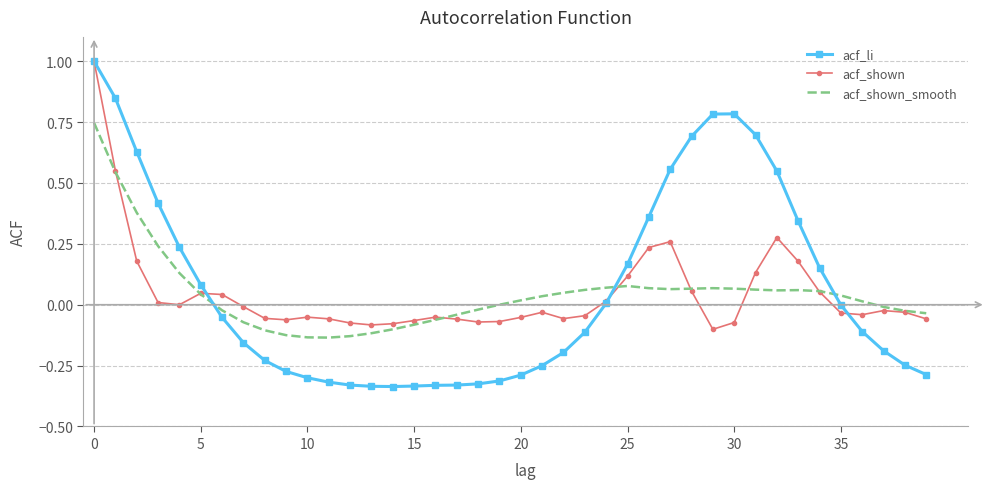

Which series has the largest range (max minus min)?

acf_li